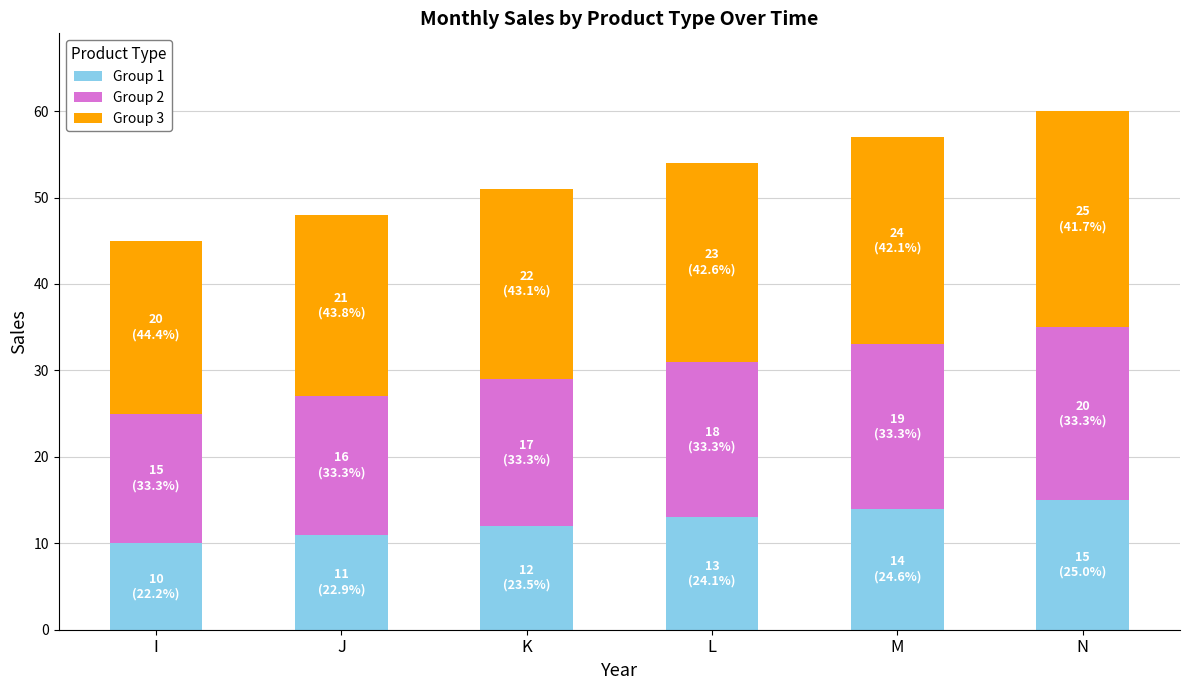

What is the total value across all series at K?

51